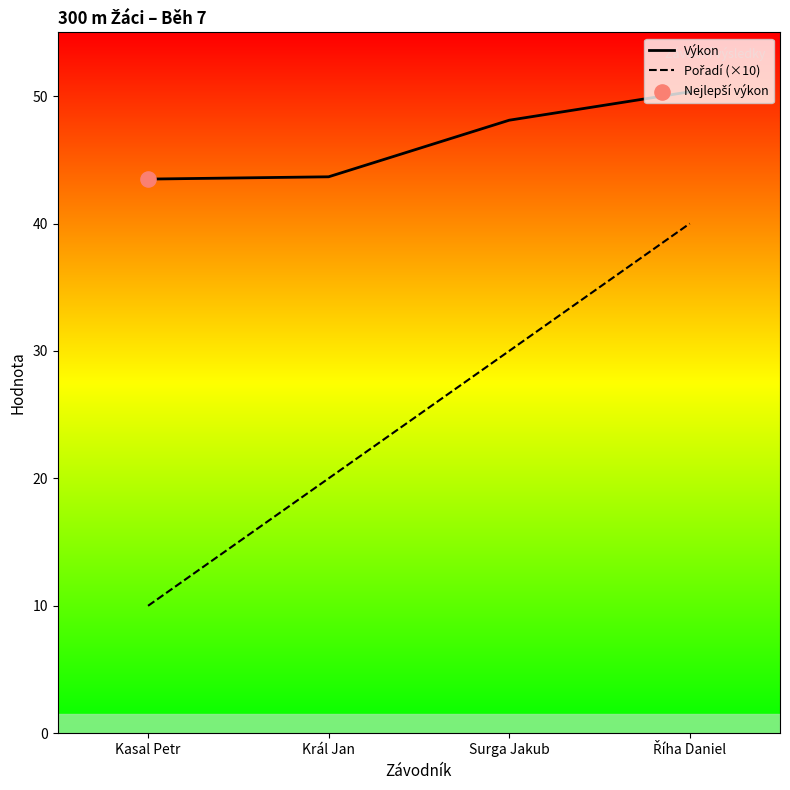

Which series has the widest spread of Y values?

Pořadí (×10)